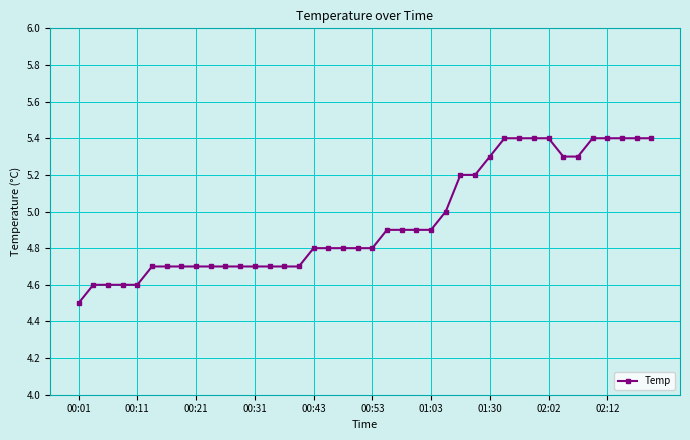

What is the value of the 12th point from the left?

4.7